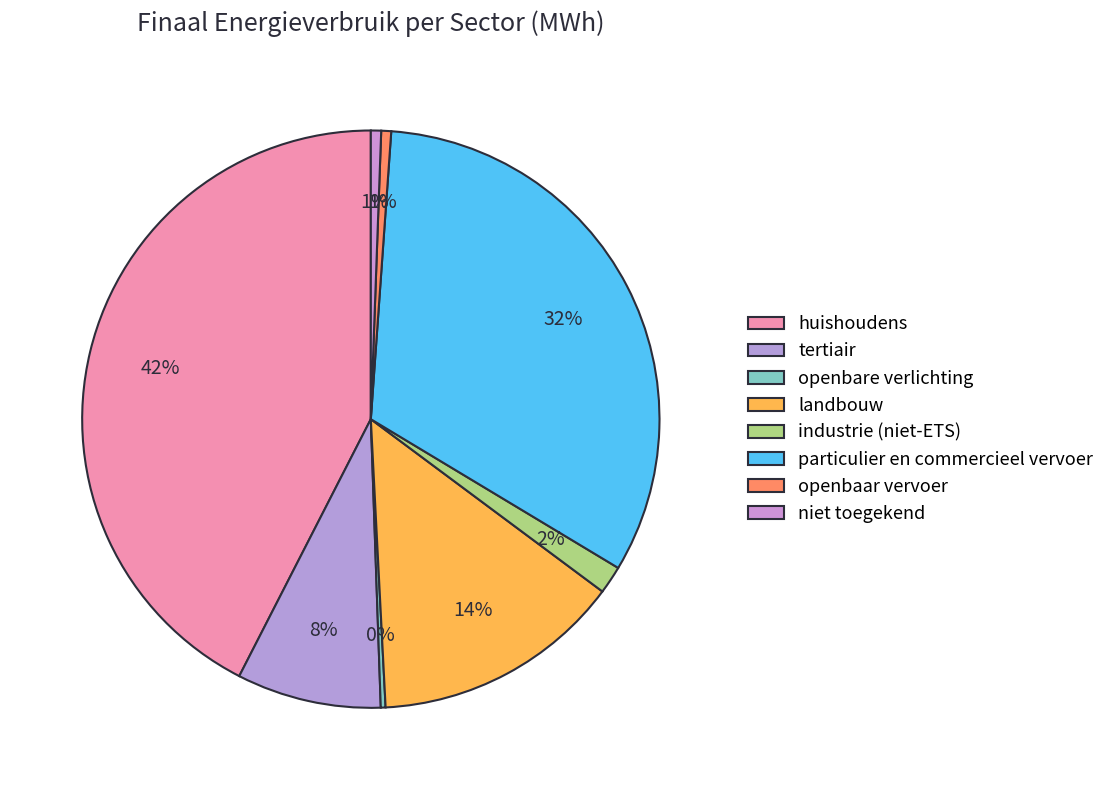

The openbare verlichting slice represents 0% of the pie. True or false?

True